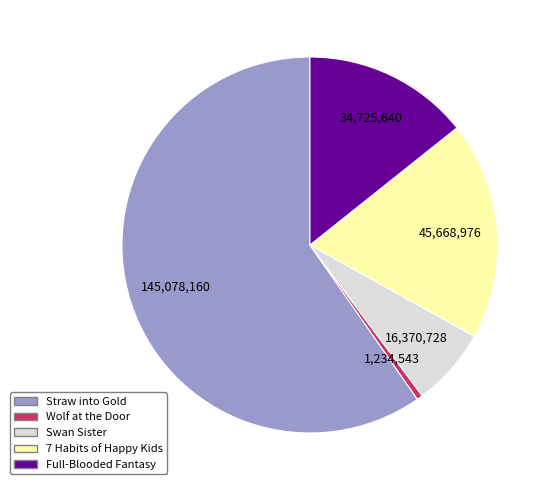

Does Swan Sister represent more than half of the total?

No